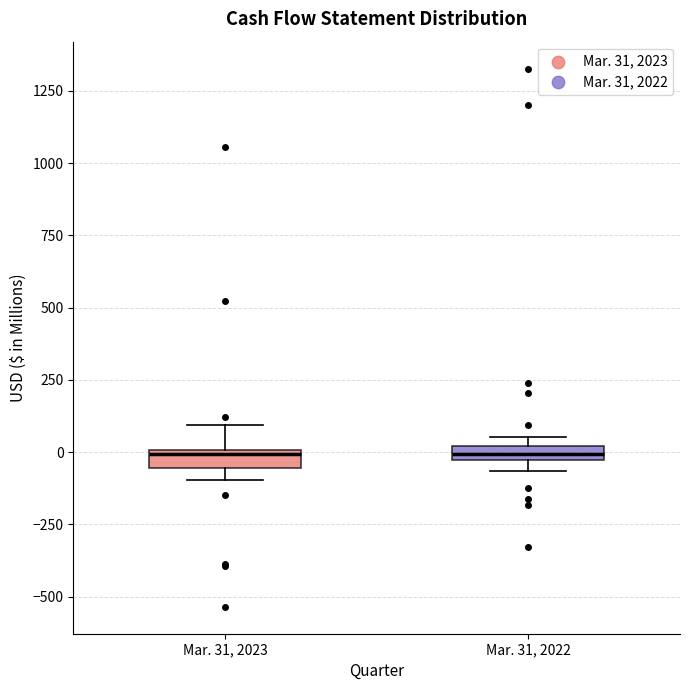

Where does the upper whisker of the box for Mar. 31, 2023 end on the y-axis? The values are not printed on the chart, so give them approximately, as read against the axis.

100